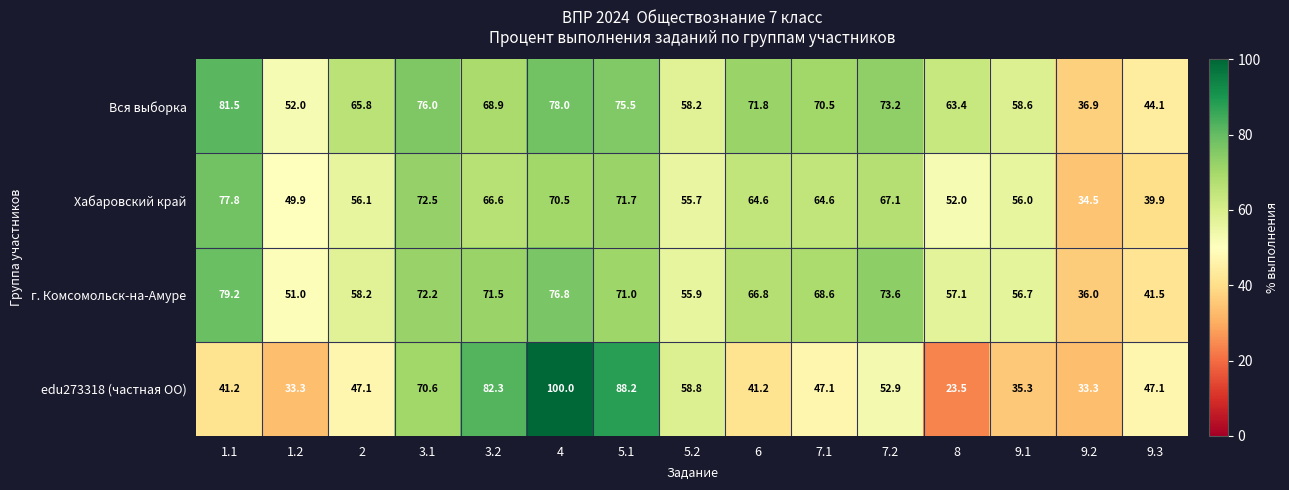

Which series has the largest total across all categories?

Вся выборка